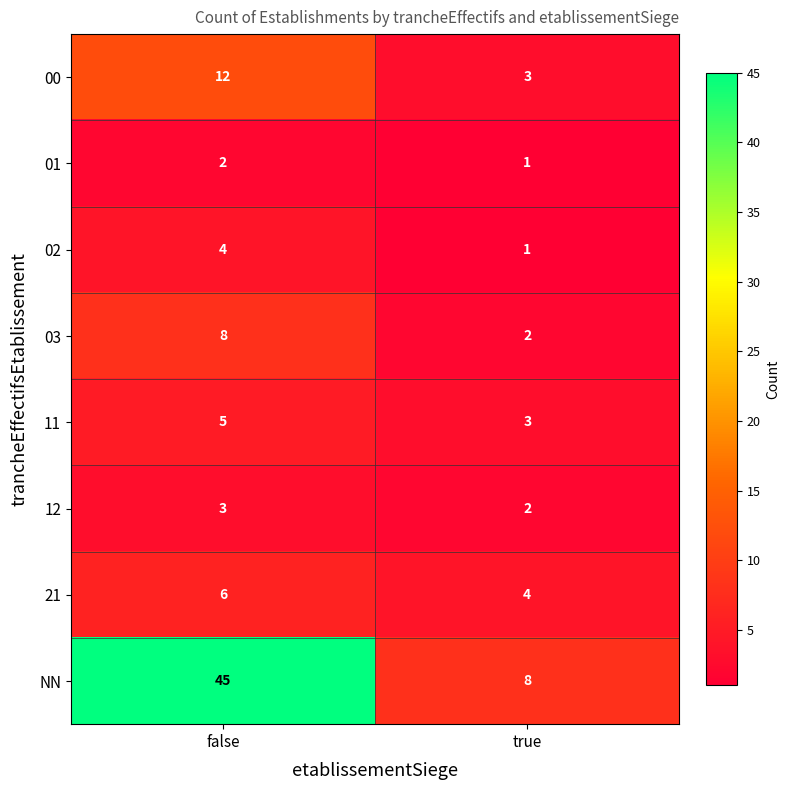

What is the spread (max minus min) of values at false?

43